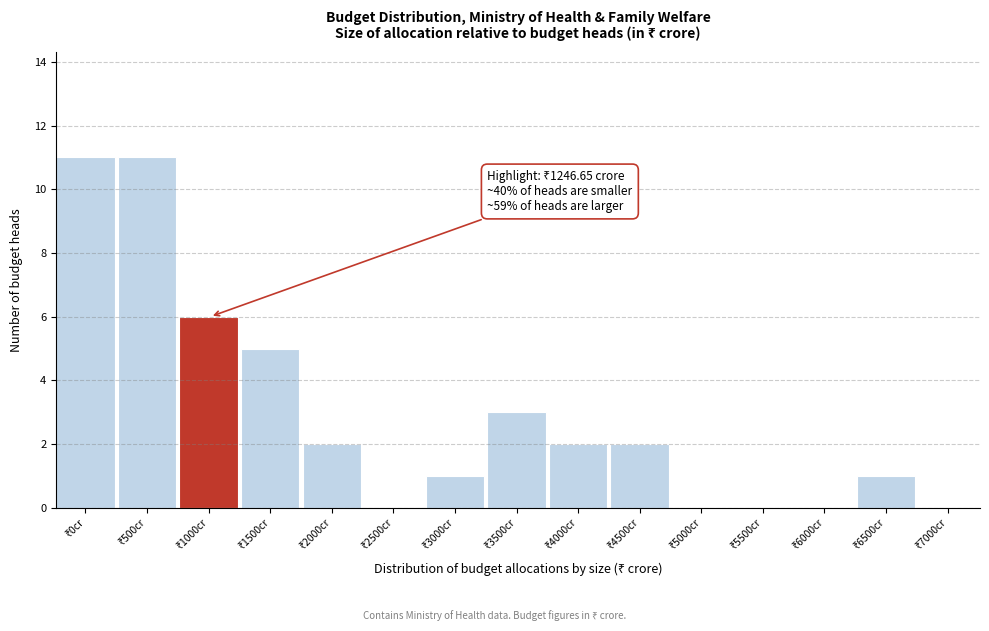

What is the greatest value displayed?

11